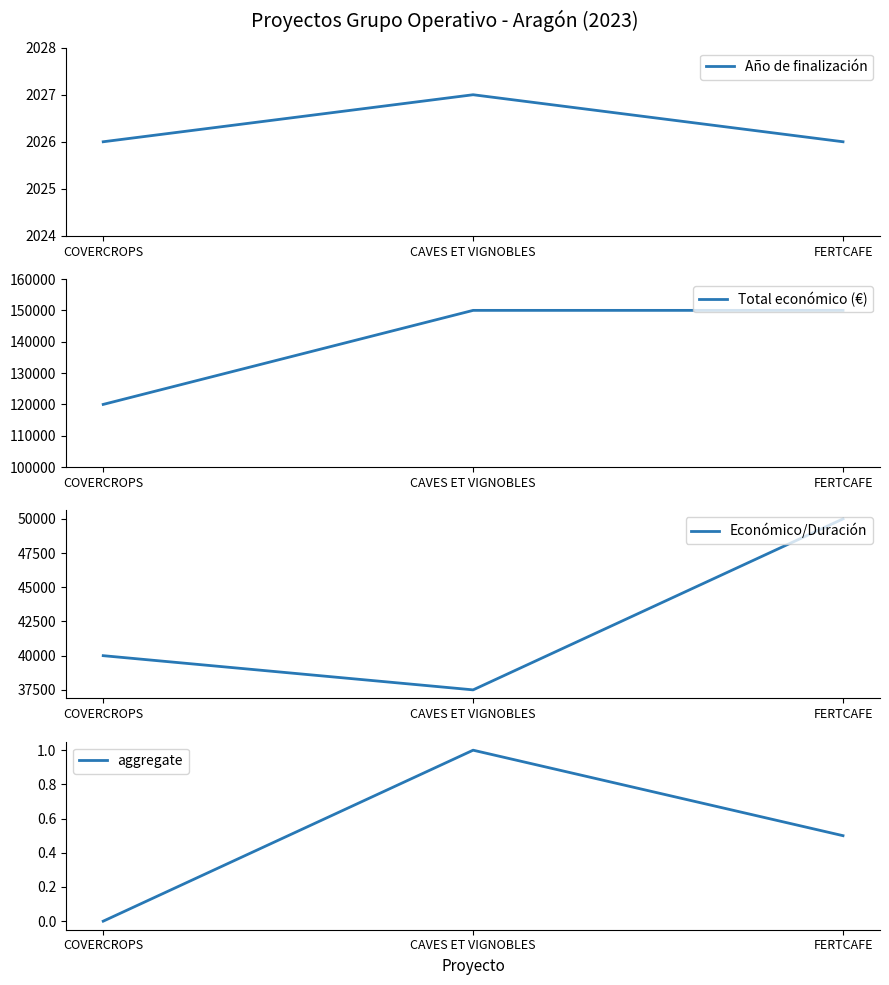

How many series are shown in this chart?

4